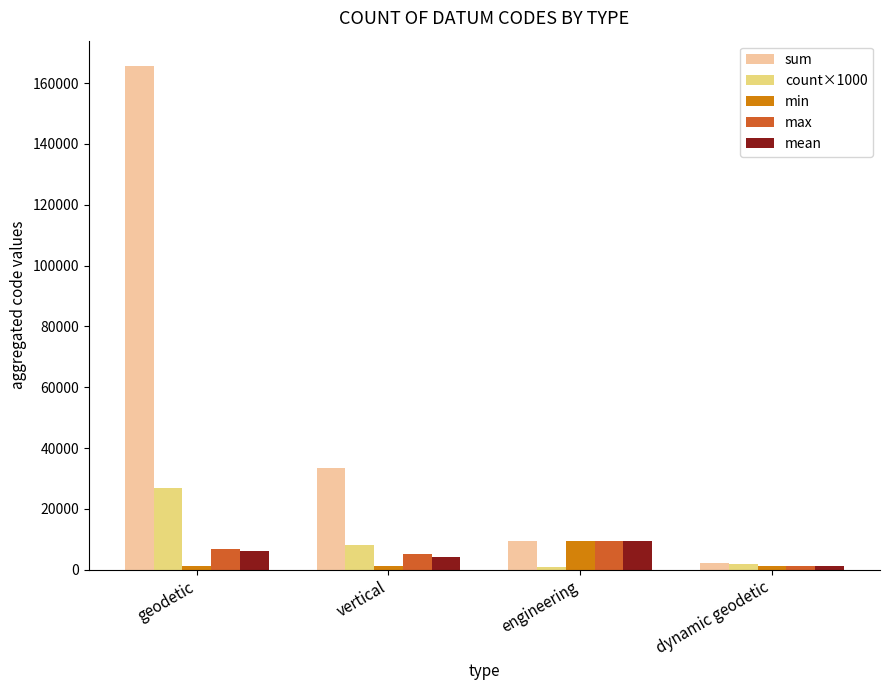

The value of sum at engineering is 9300. True or false?

True